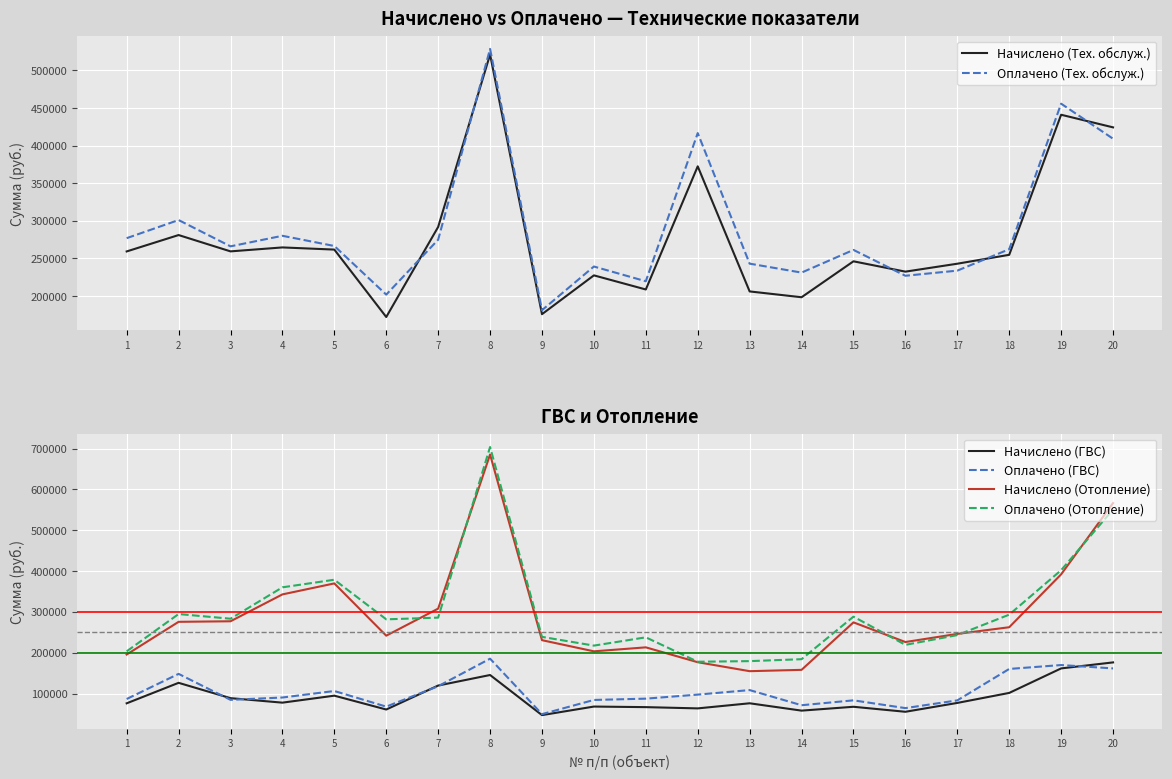

Between 13 and 19, which is larger?

19